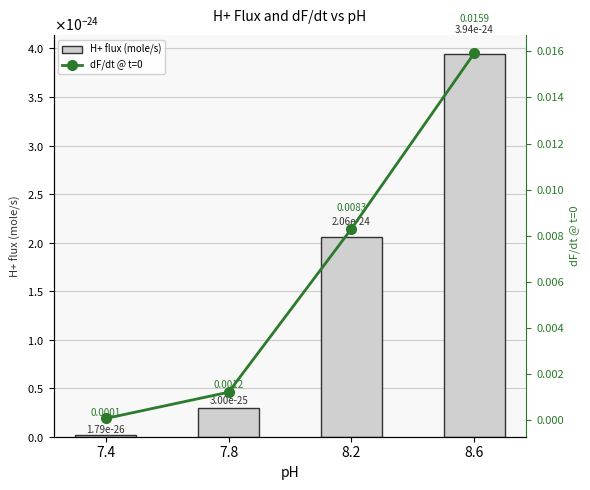

Does the chart contain any negative values?

No